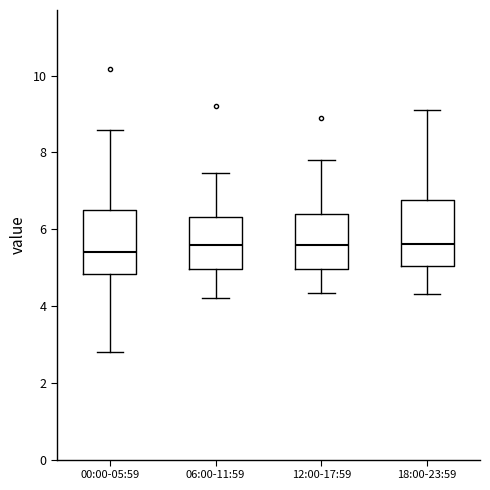

Reading left to right, read every box against the y-axis: the position of its median line, the range the box covers, and the ends of its whiskers. The values are not printed on the chart, so give them approximately, as read against the axis.

00:00-05:59: median 5.4, box 4.8 to 6.4, whiskers 2.8 to 8.6
06:00-11:59: median 5.6, box 5.0 to 6.4, whiskers 4.2 to 7.4
12:00-17:59: median 5.6, box 5.0 to 6.4, whiskers 4.4 to 7.8
18:00-23:59: median 5.6, box 5.0 to 6.8, whiskers 4.4 to 9.2